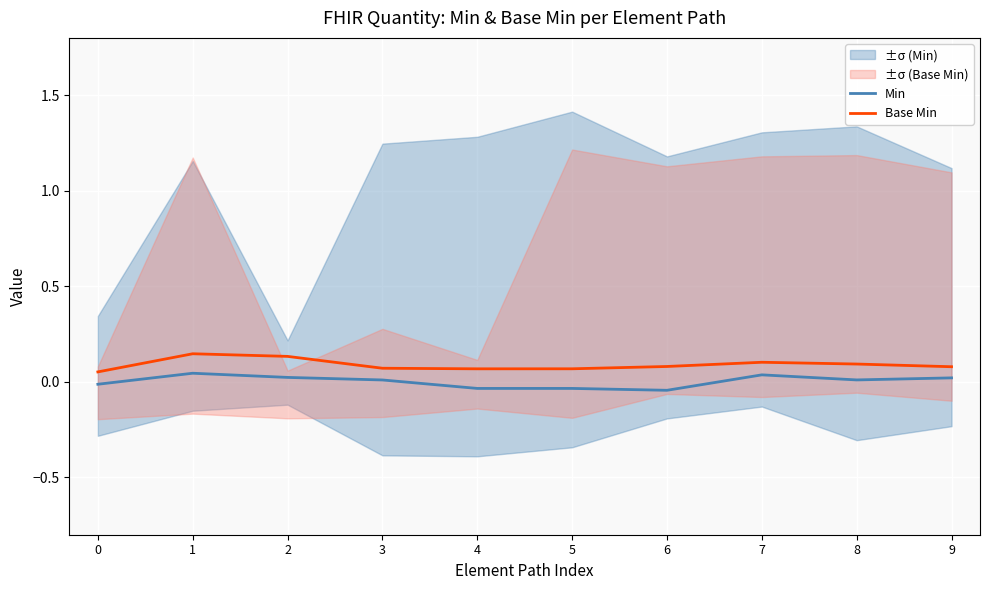

What is the difference between the highest and lowest values at 8?

0.1